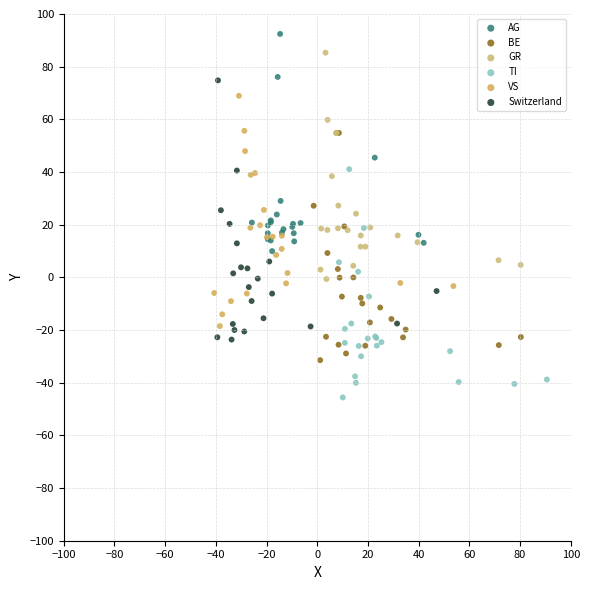

Which series has the largest Y range (max minus min)?

Switzerland